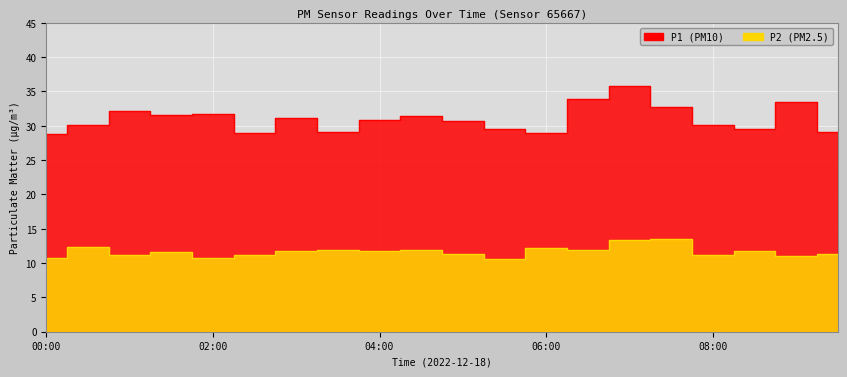

How many values in the P2 series are below 11?

3